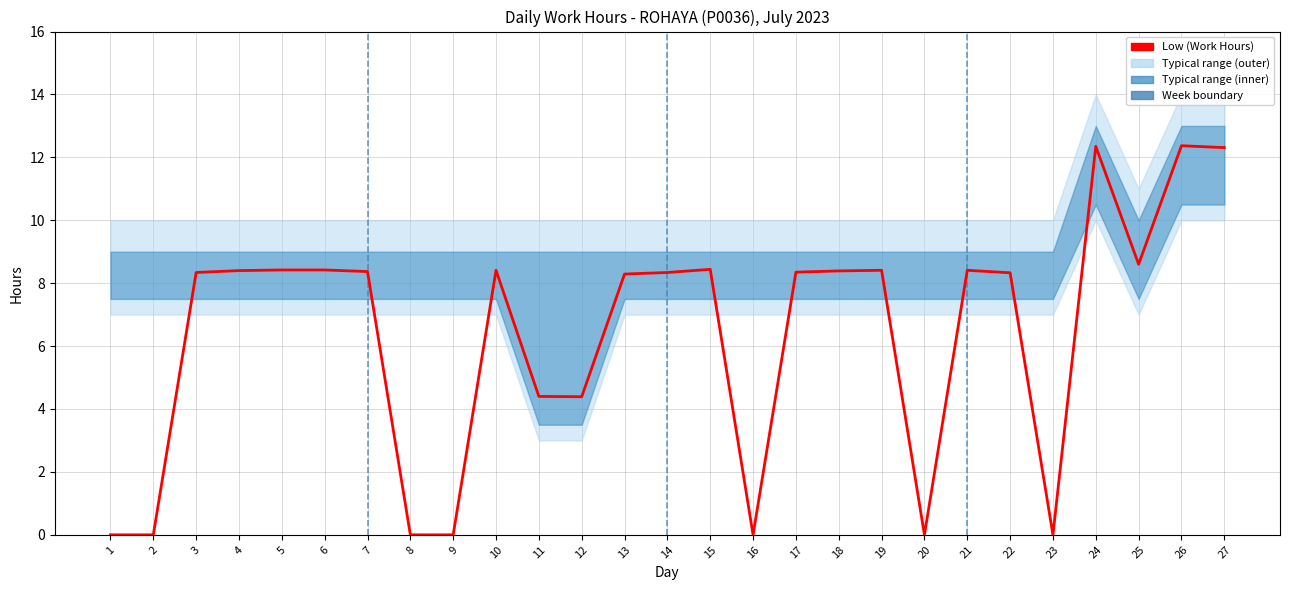

Does the chart display data point markers on the line(s)?

No